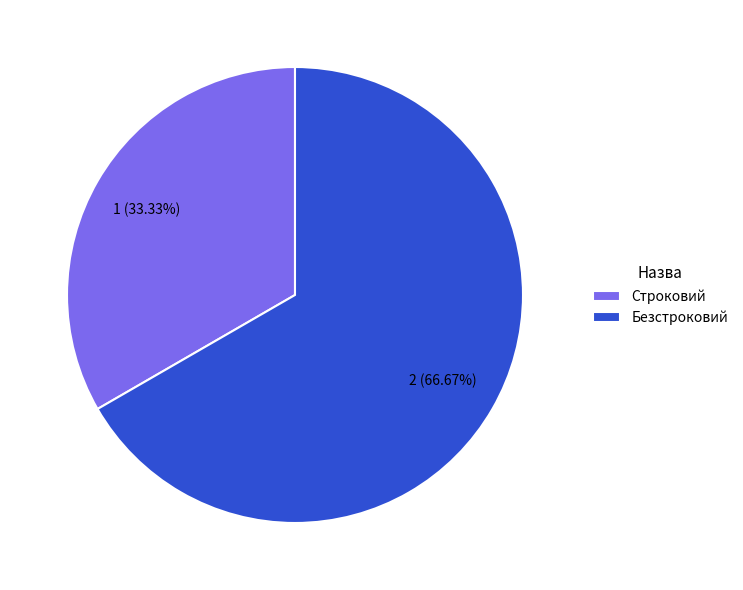

What is the total percentage of Безстроковий and Строковий?

100.0%